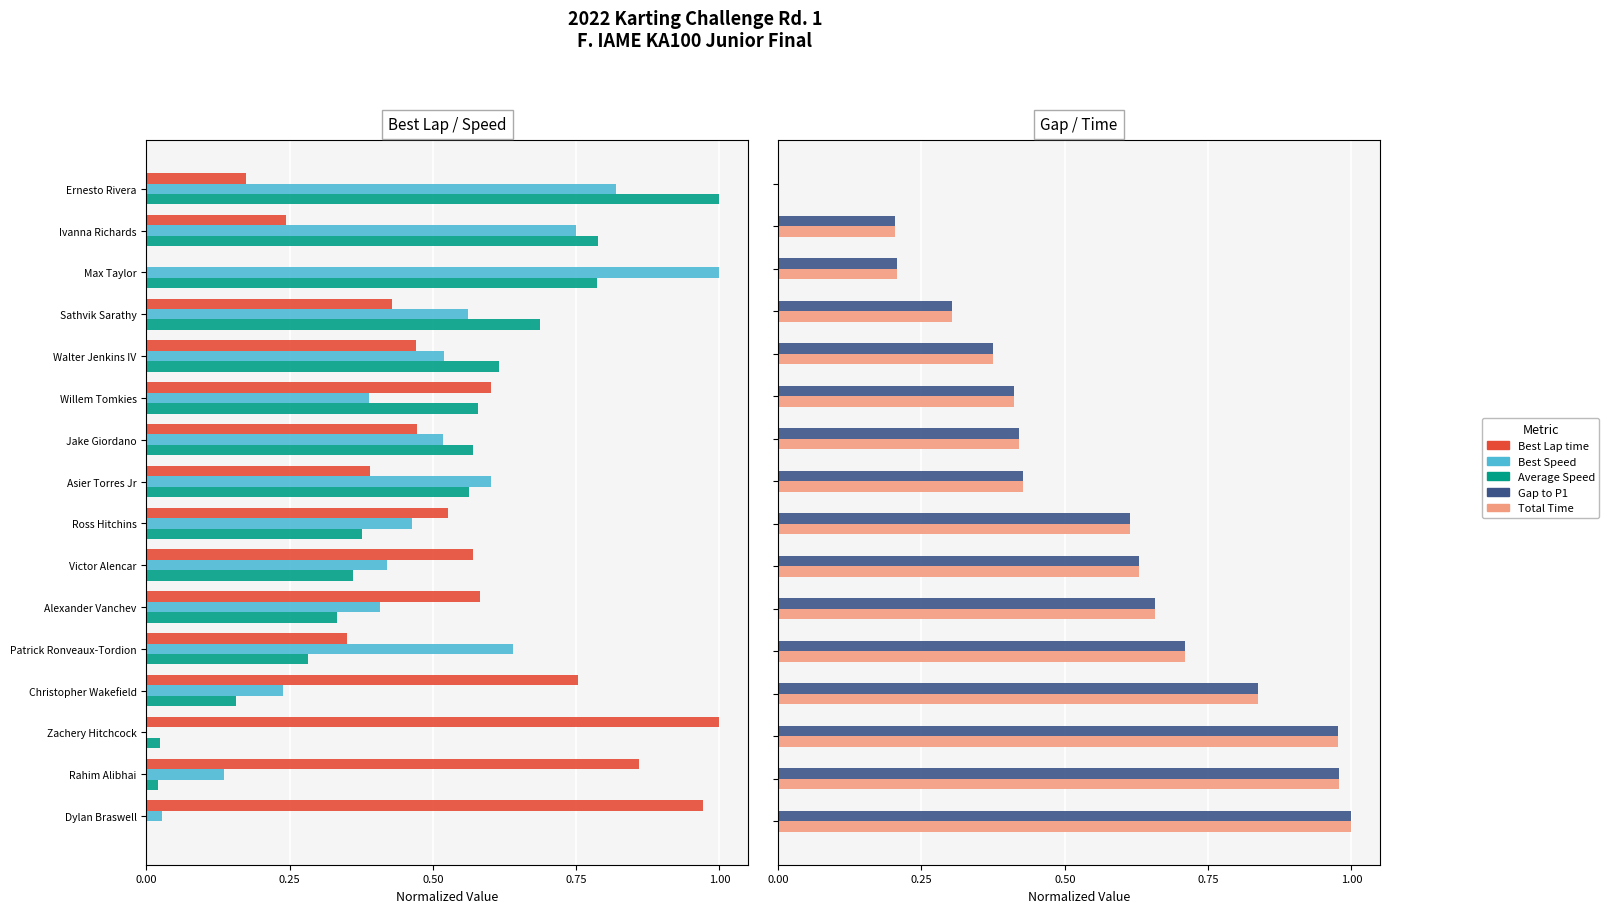

Rank the series by their maximum value, from lowest to highest.

Best Lap time, Best Speed, Average Speed, Gap to P1, Total Time